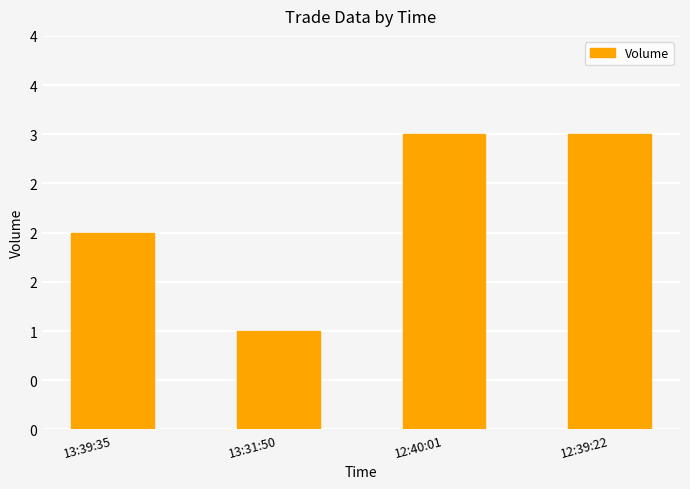

Are the bars horizontal?

No